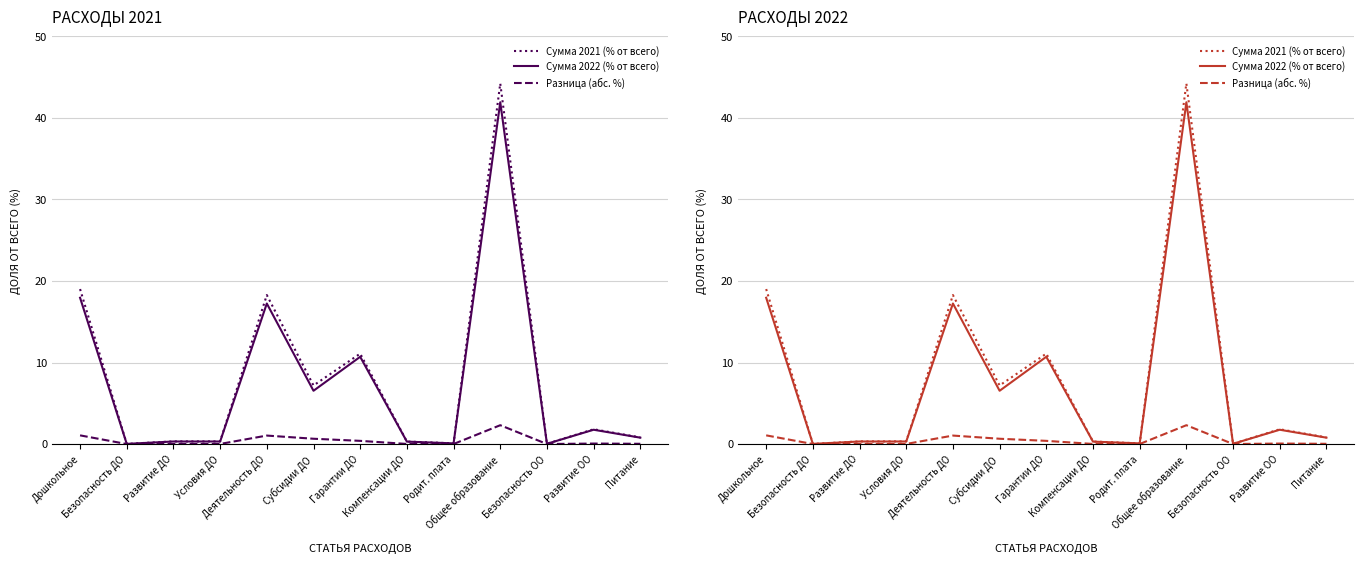

True or false: Сумма 2022 (% от всего) and Сумма 2021 (% от всего) intersect in this chart.

False